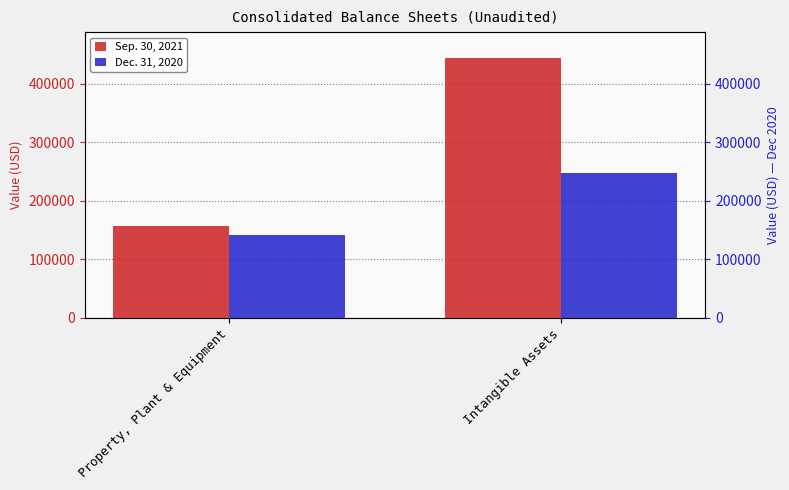

What is the minimum value for Dec. 31, 2020?

140762